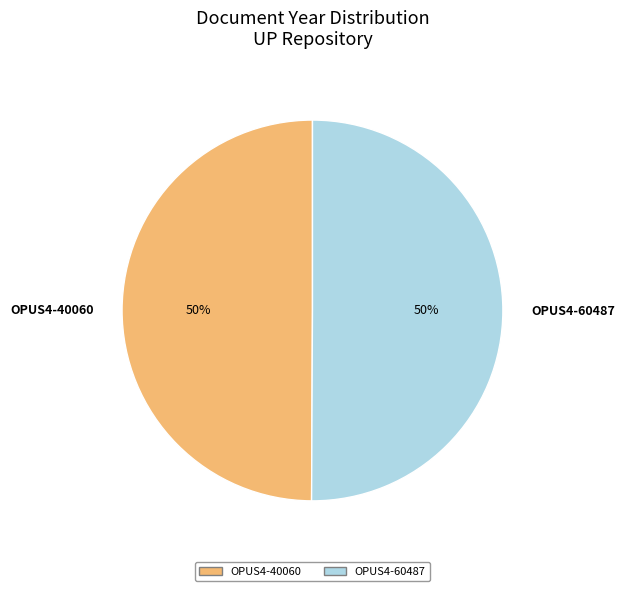

To the nearest percent, what percentage of the pie is OPUS4-40060?

50%